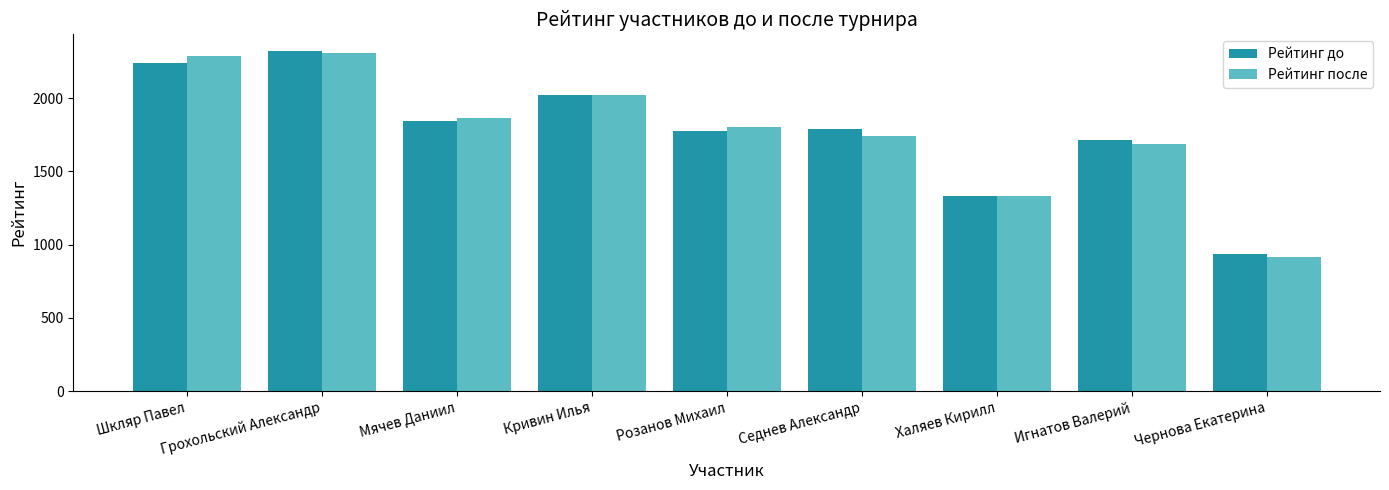

What are all the series names shown in the legend?

Рейтинг до, Рейтинг после